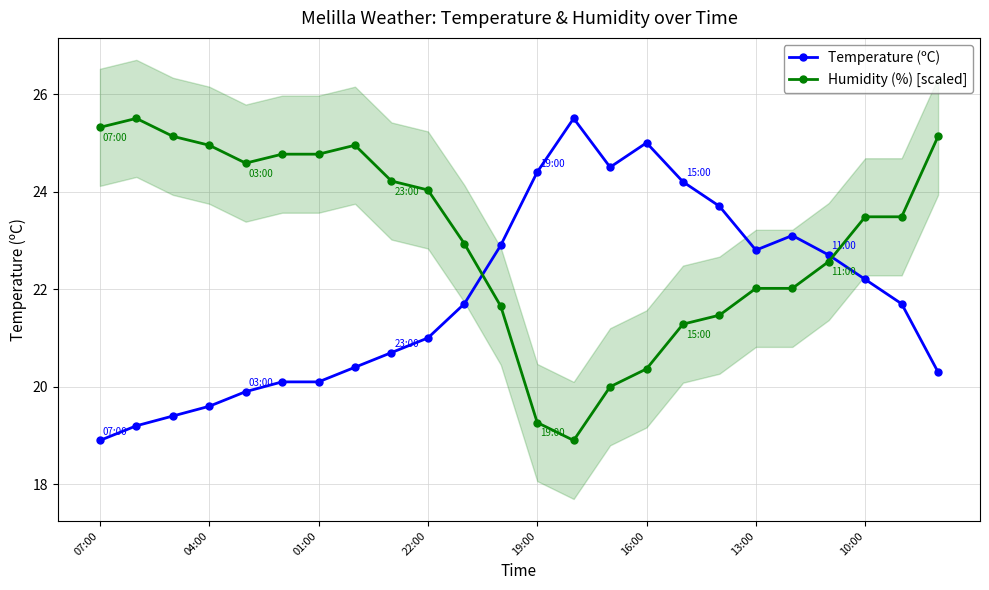

The Humidity (%) [scaled] series shows 6.8 at 04:00. True or false?

False